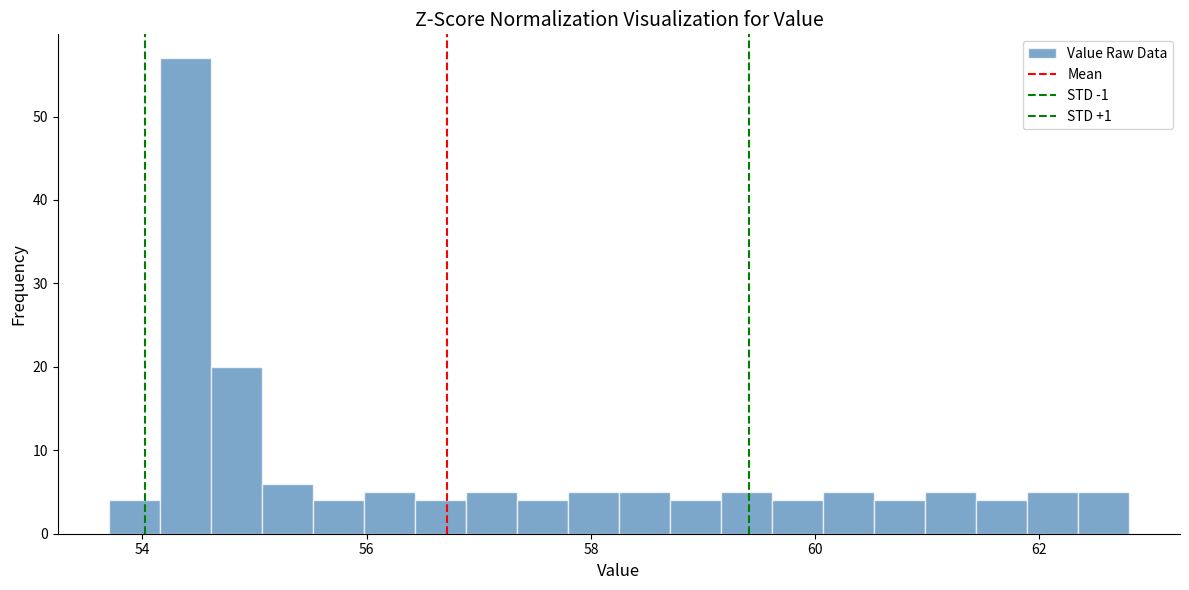

Around what value on the x-axis is the tallest bar? Give the approximate position of its centre, as read against the axis.

54.4